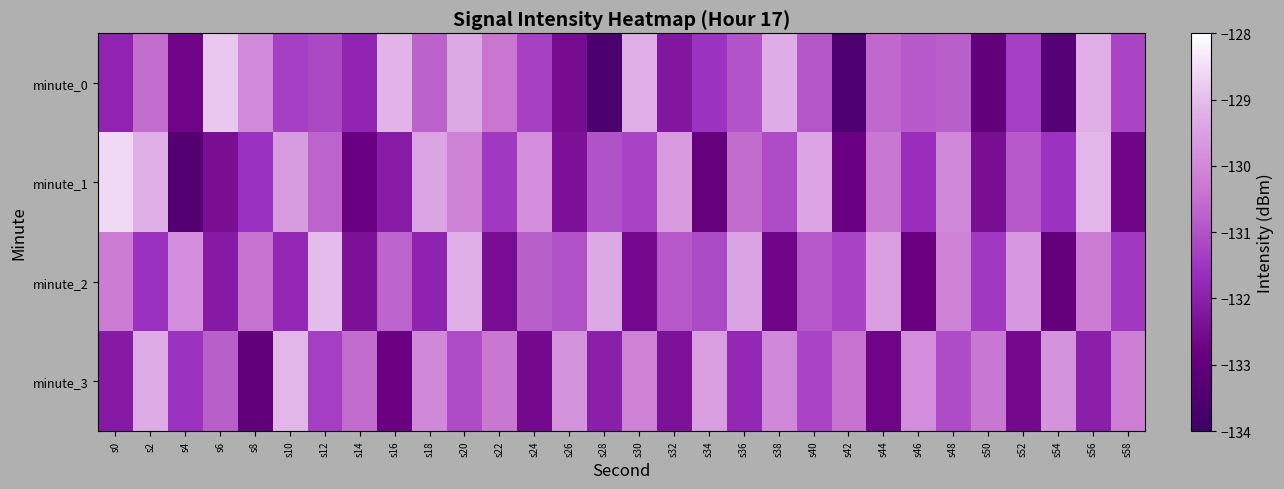

Reading left to right, extract all data points from this chart.

minute_0: s0=-131.9	s2=-130.5	s4=-132.7	s6=-128.8	s8=-130.0	s10=-131.3	s12=-131.2	s14=-131.9	s16=-129.2	s18=-130.7	s20=-129.3	s22=-130.4	s24=-131.3	s26=-132.5	s28=-133.6	s30=-129.2	s32=-132.2	s34=-131.5	s36=-131.0	s38=-129.3	s40=-130.9	s42=-133.5	s44=-130.6	s46=-130.9	s48=-130.8	s50=-133.0	s52=-131.3	s54=-133.3	s56=-129.2	s58=-131.2
minute_1: s0=-128.6	s2=-129.2	s4=-133.4	s6=-132.4	s8=-131.6	s10=-129.6	s12=-130.7	s14=-132.8	s16=-132.1	s18=-129.4	s20=-130.1	s22=-131.5	s24=-129.9	s26=-132.3	s28=-131.0	s30=-131.2	s32=-129.7	s34=-132.9	s36=-130.5	s38=-131.1	s40=-129.4	s42=-132.8	s44=-130.3	s46=-131.7	s48=-130.0	s50=-132.4	s52=-130.9	s54=-131.5	s56=-129.1	s58=-132.7
minute_2: s0=-130.2	s2=-131.6	s4=-129.9	s6=-132.1	s8=-130.5	s10=-131.8	s12=-129.0	s14=-132.3	s16=-130.7	s18=-131.9	s20=-129.2	s22=-132.5	s24=-130.8	s26=-131.0	s28=-129.3	s30=-132.6	s32=-130.9	s34=-131.1	s36=-129.5	s38=-132.7	s40=-130.9	s42=-131.2	s44=-129.6	s46=-132.8	s48=-130.1	s50=-131.4	s52=-129.7	s54=-132.9	s56=-130.2	s58=-131.5
minute_3: s0=-132.1	s2=-129.3	s4=-131.6	s6=-130.8	s8=-133.0	s10=-129.1	s12=-131.3	s14=-130.6	s16=-132.8	s18=-130.0	s20=-131.1	s22=-130.3	s24=-132.6	s26=-129.8	s28=-132.0	s30=-130.1	s32=-132.3	s34=-129.6	s36=-131.8	s38=-130.0	s40=-131.2	s42=-130.4	s44=-132.7	s46=-129.9	s48=-131.1	s50=-130.3	s52=-132.6	s54=-129.8	s56=-132.0	s58=-130.2